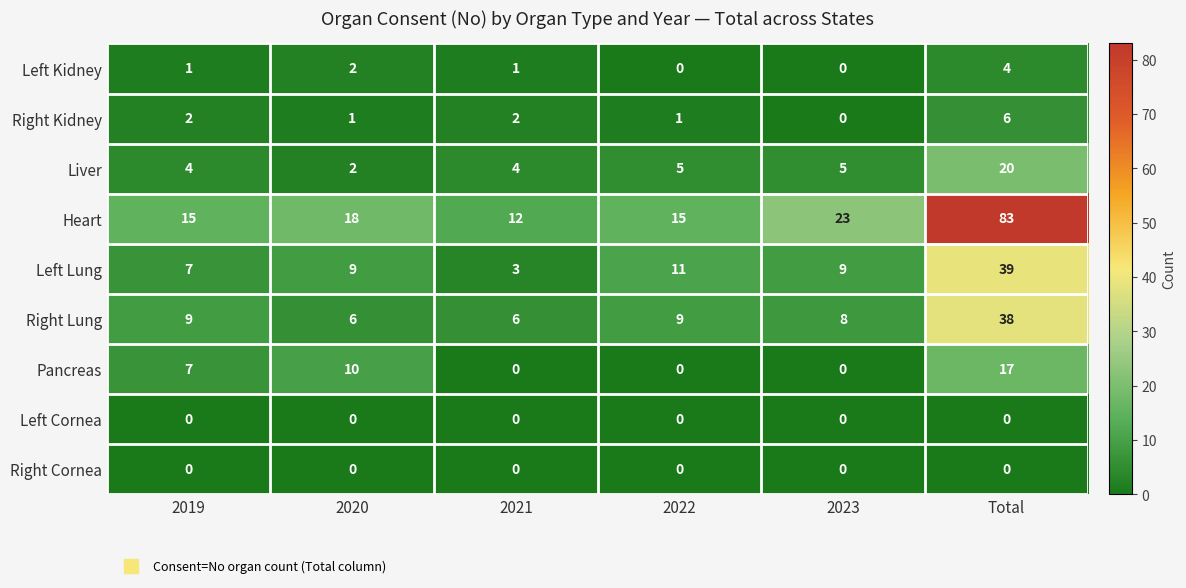

Which category has the lowest value in the Heart series?

2021